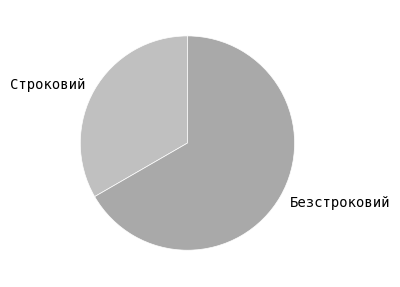

How many slices are in this pie chart?

2